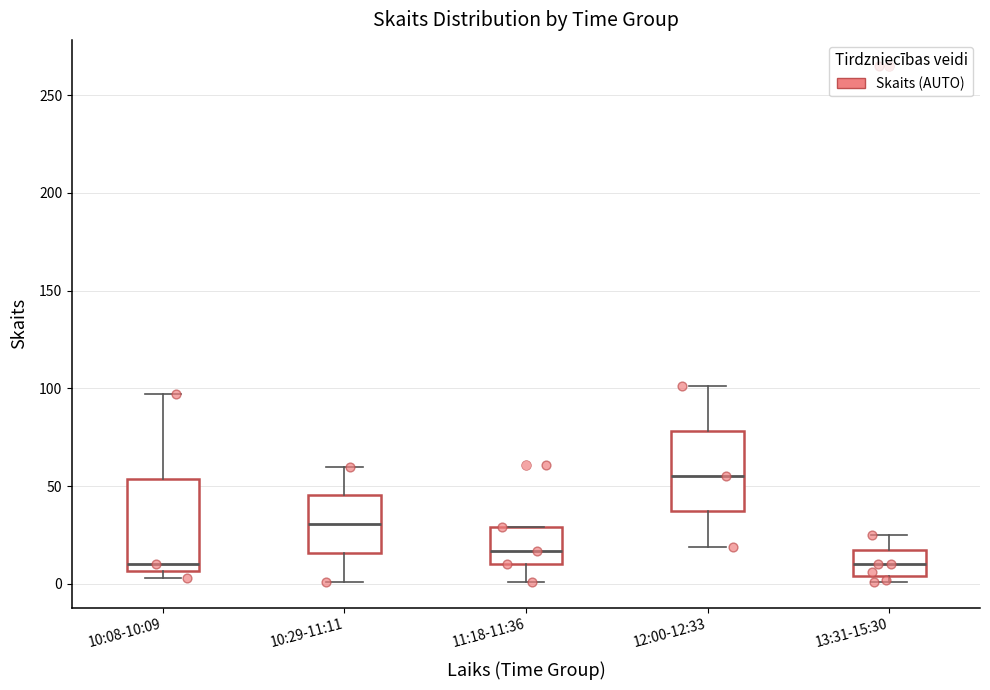

Which box's median line is the highest?

12:00-12:33